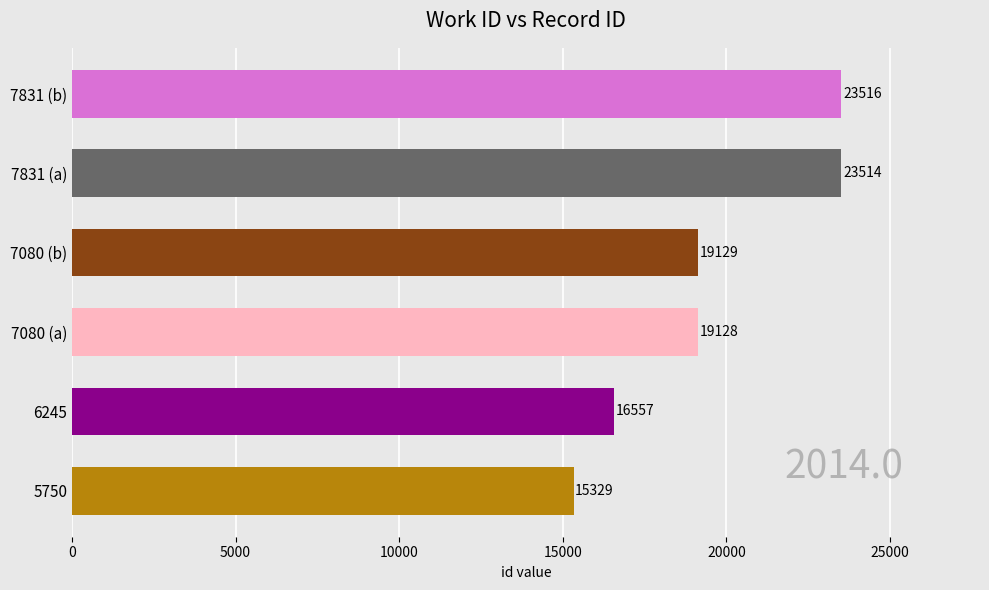

How many bars are there in total?

6